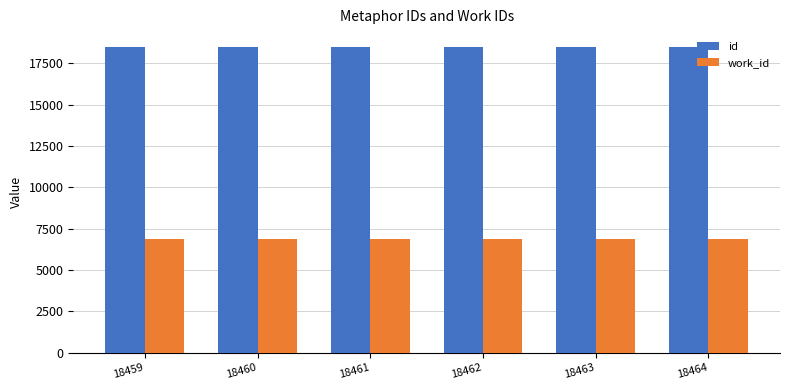

How many categories are shown in the chart?

6